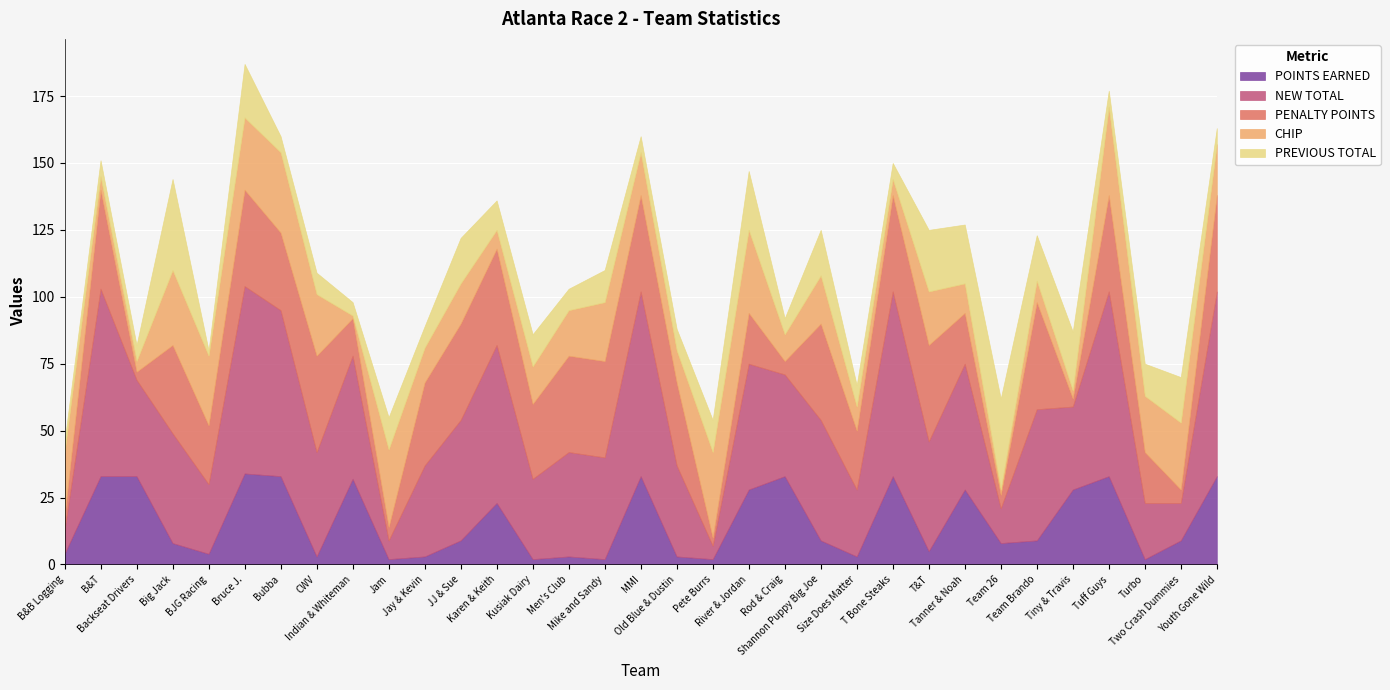

True or false: NEW TOTAL and POINTS EARNED cross at least once.

False